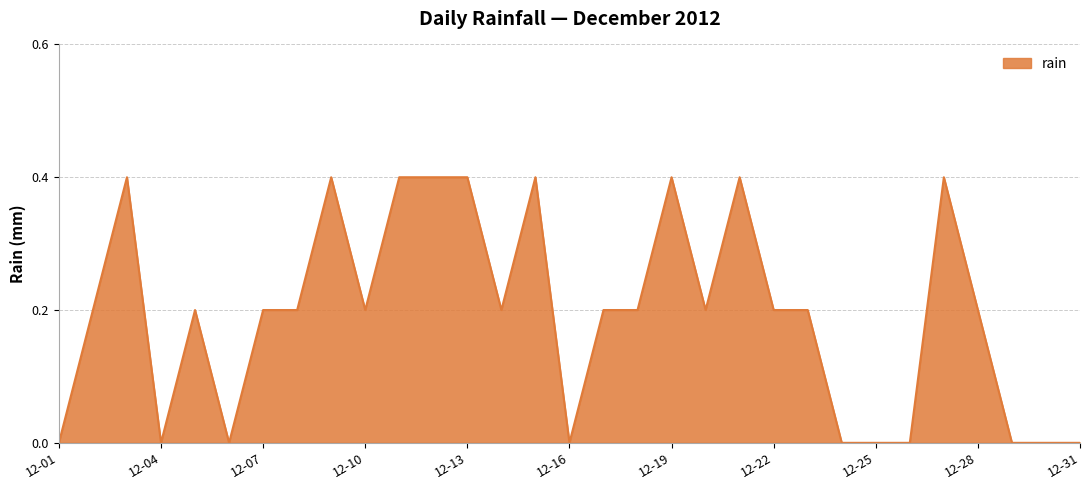

How many series are shown in this chart?

1